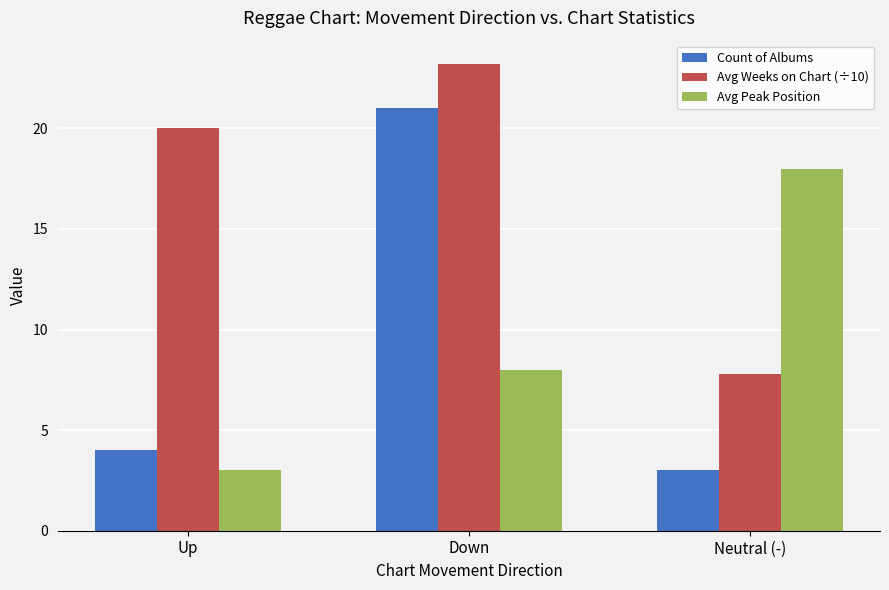

What are all the series names shown in the legend?

Count of Albums, Avg Weeks on Chart (÷10), Avg Peak Position